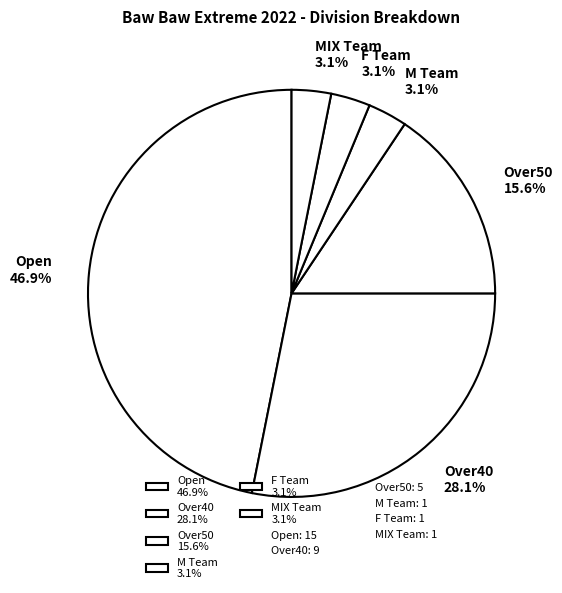

Is there a majority slice in this chart?

No